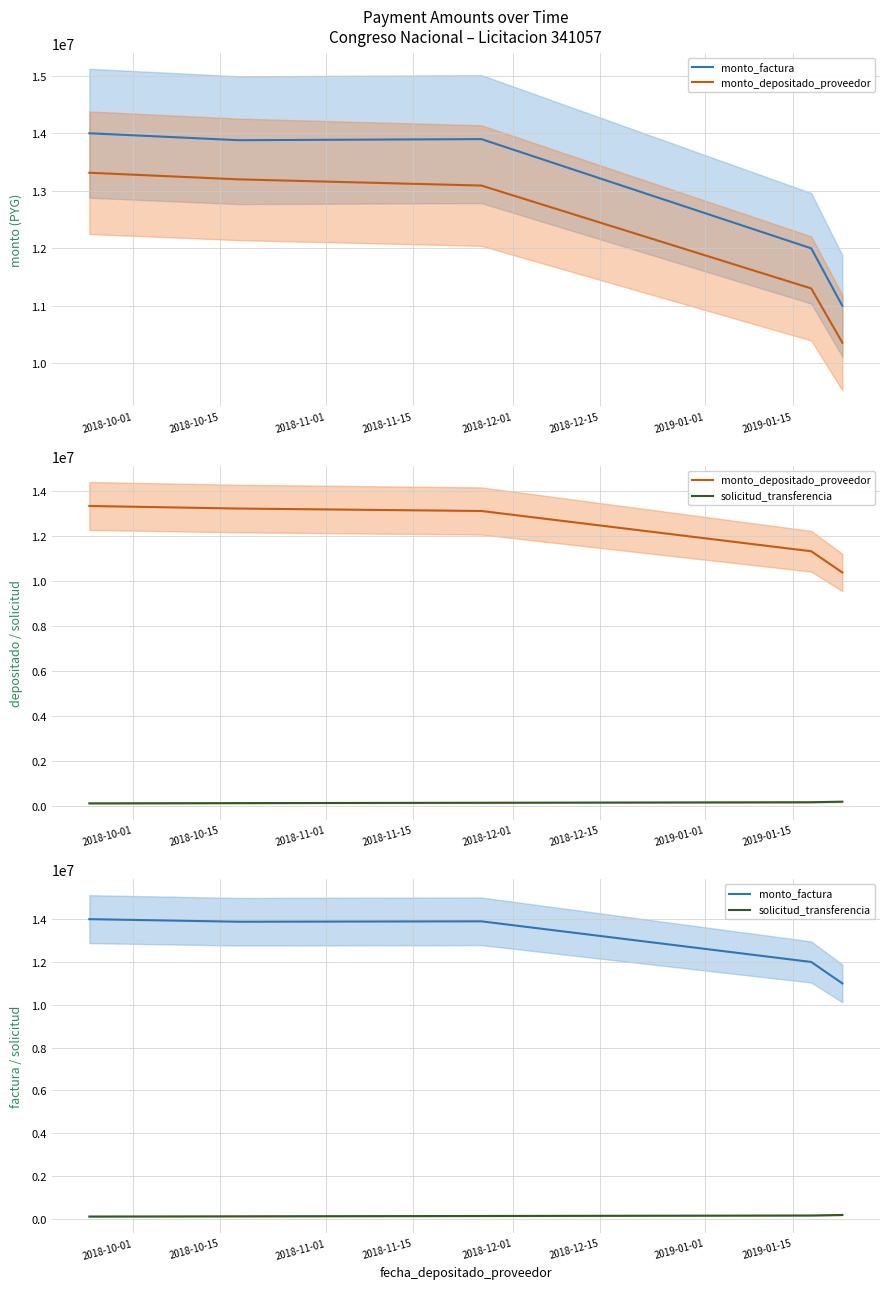

What is the difference between the maximum and minimum values in the monto_depositado_proveedor series?

2952131